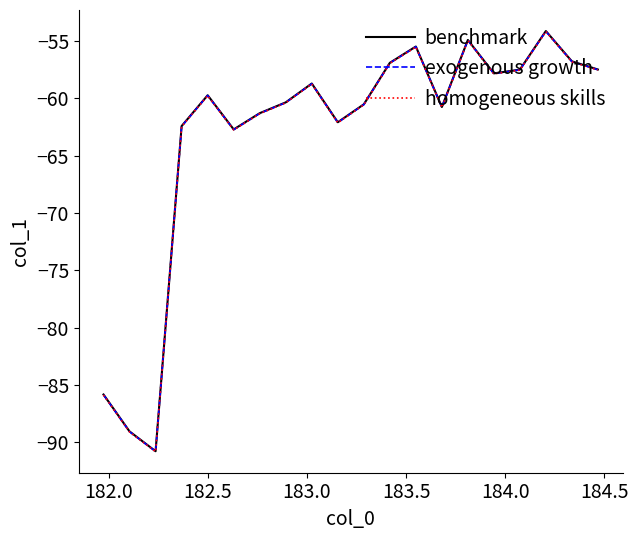

What is the maximum value shown in the chart?

-54.1